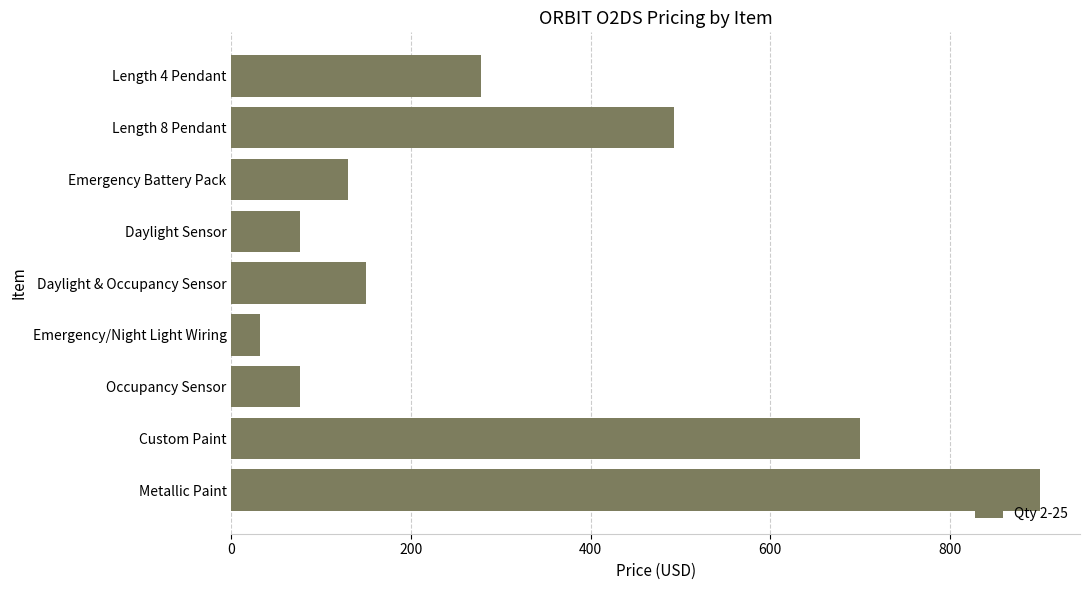

At which label is the value closest to 466?

Length 8 Pendant